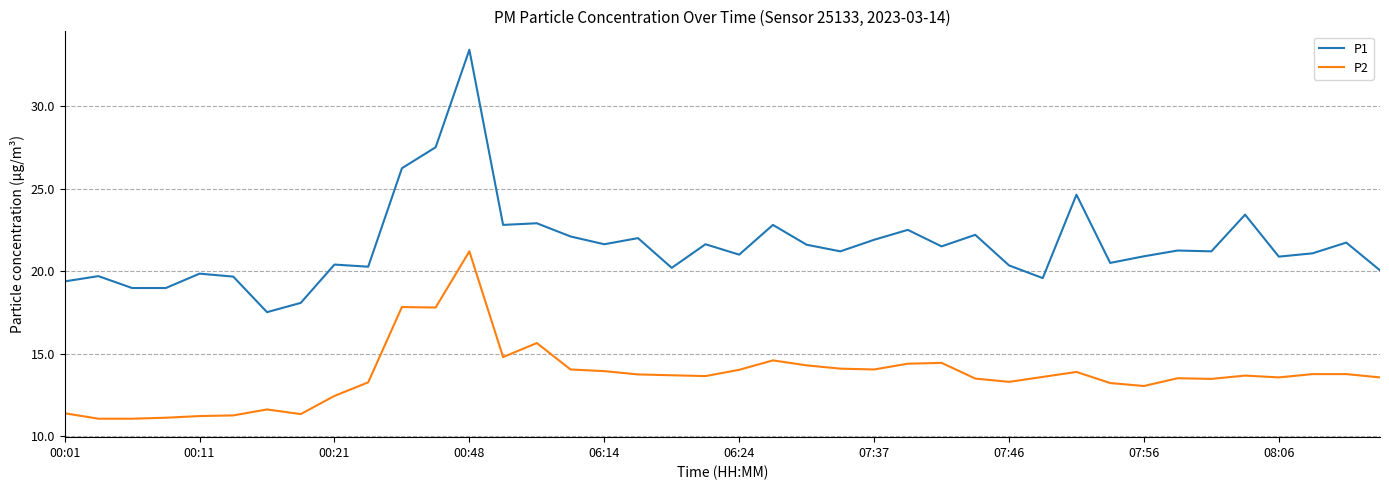

What is the difference between the maximum and minimum values in the P1 series?

15.9